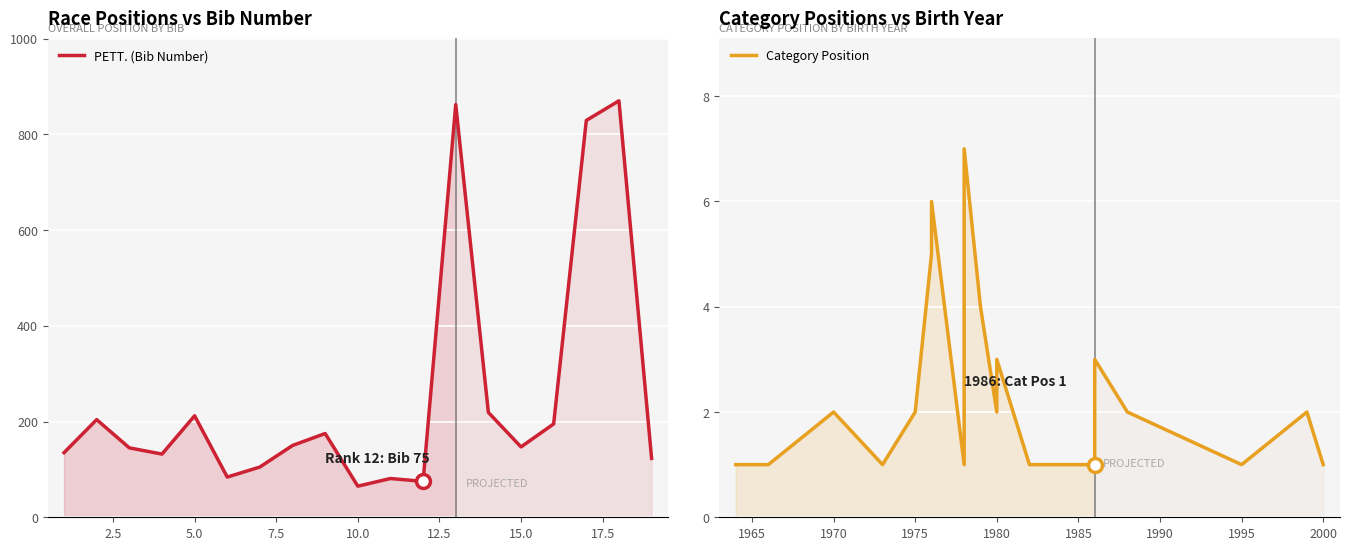

How many lines are shown in the chart?

2